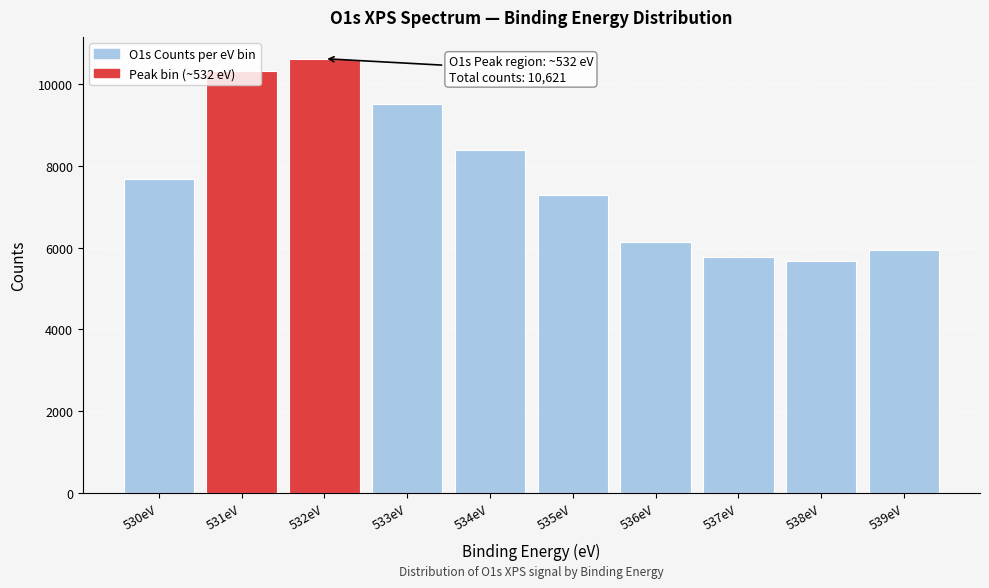

What is the minimum value shown in the chart?

5672.1